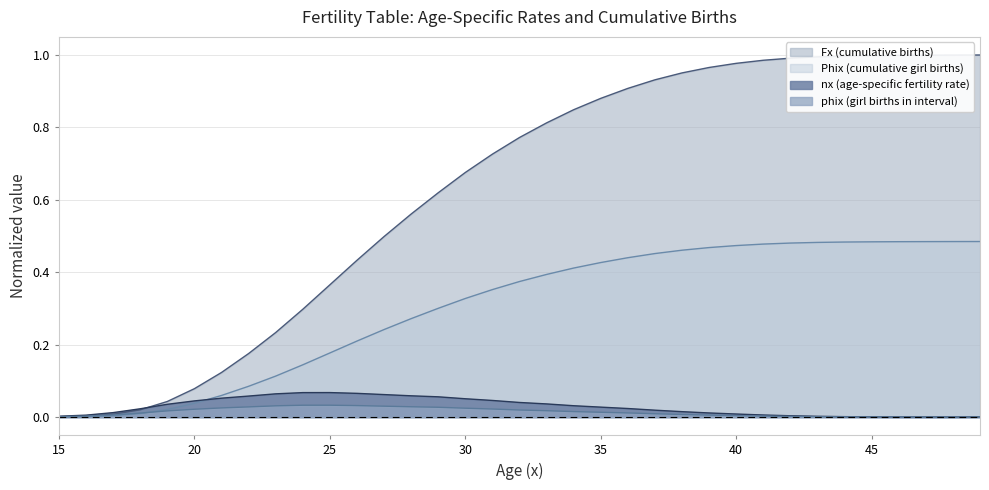

Which category has the highest value in the nx (age-specific fertility rate) series?

25